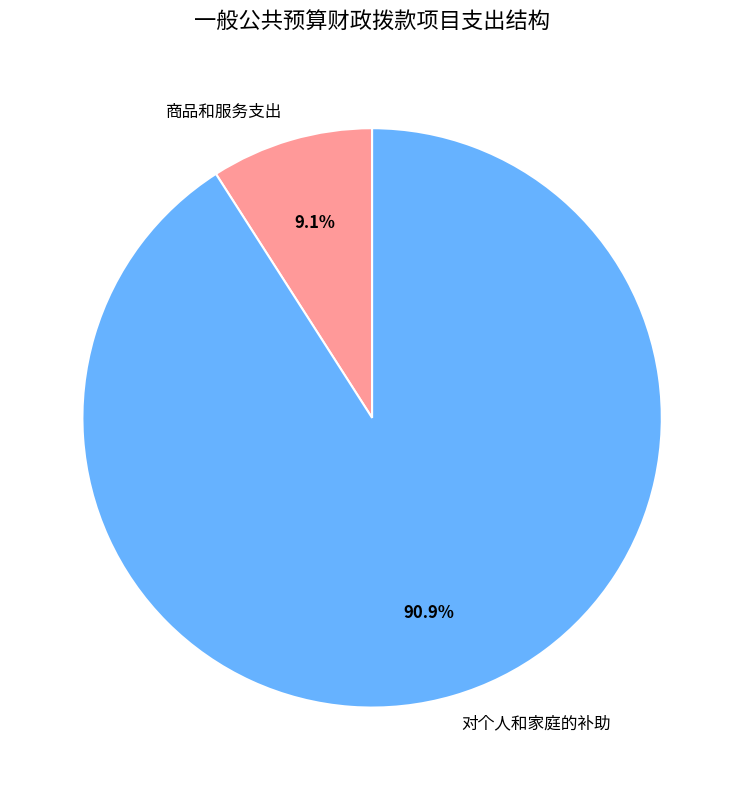

Count the number of slices in the pie.

2